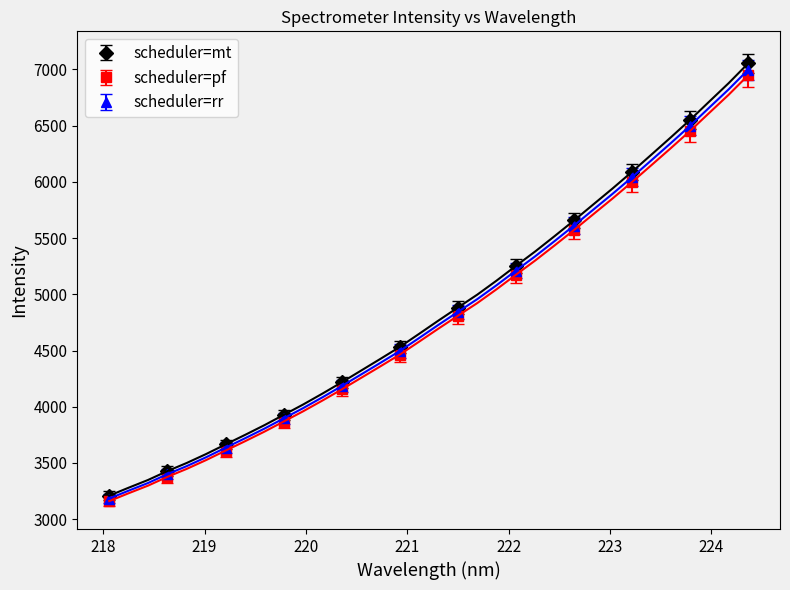

What is the value of the scheduler=mt point at the 11th from the left?

6550.1